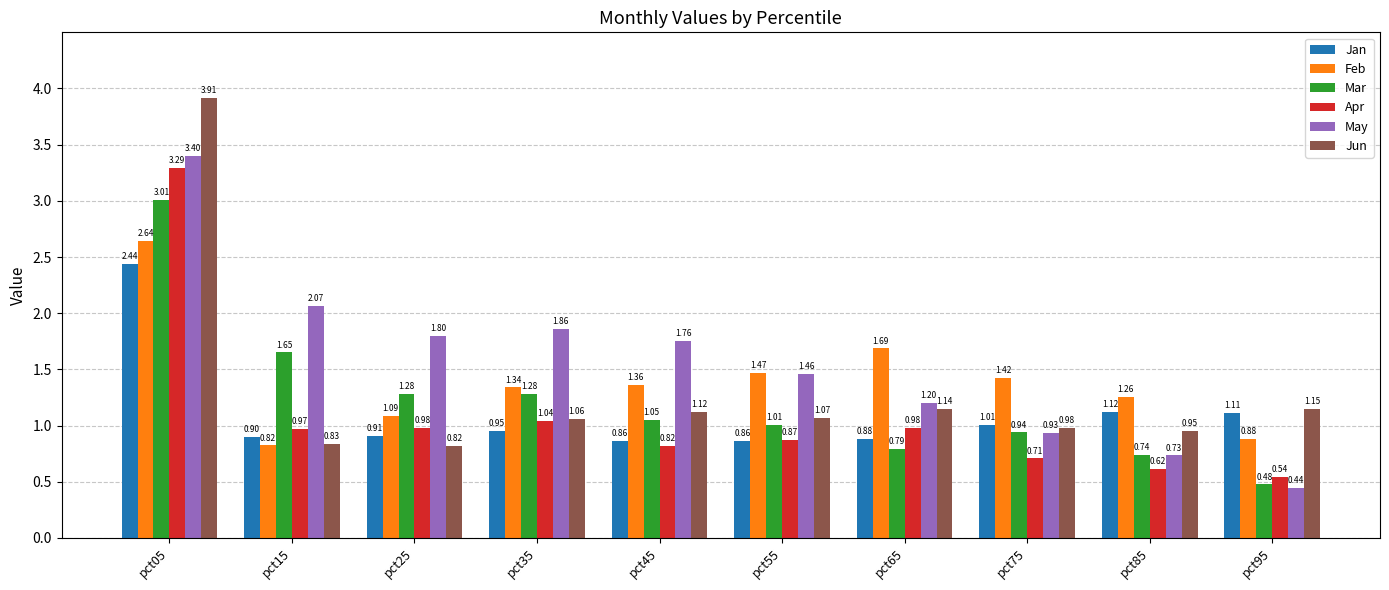

Which series has the largest total across all categories?

May